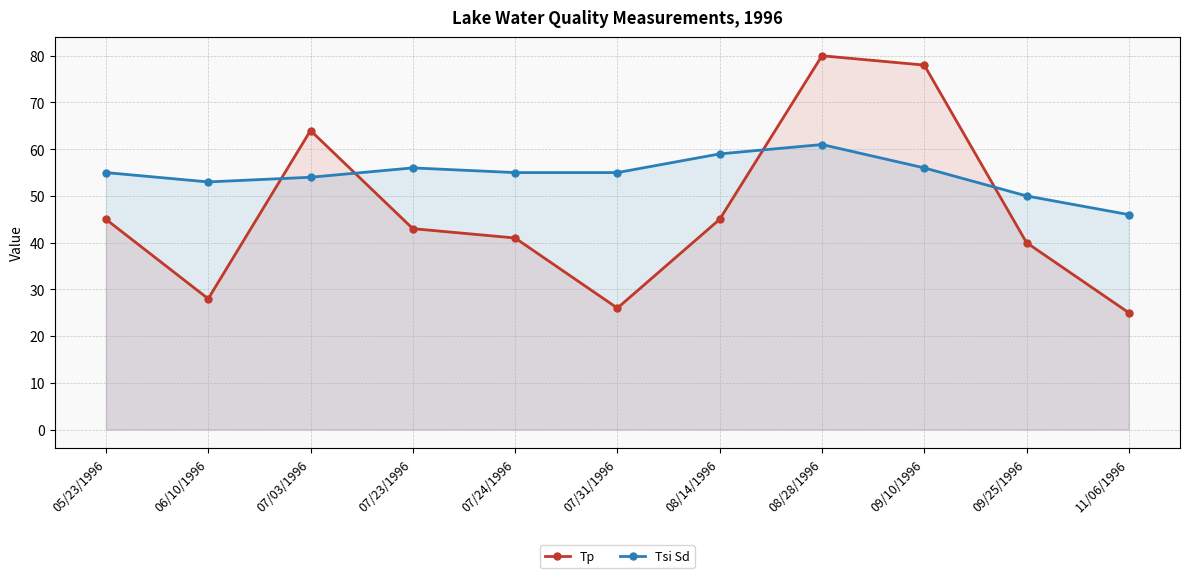

Reading right to left, transcribe all the data shown in this chart.

Tp: 25	40	78	80	45	26	41	43	64	28	45
Tsi Sd: 46	50	56	61	59	55	55	56	54	53	55